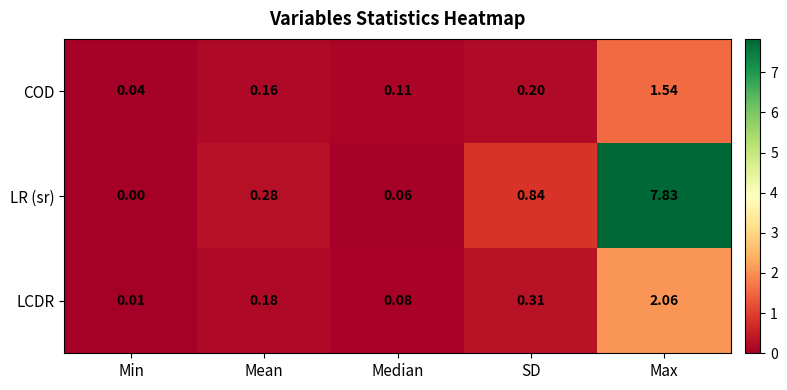

Which series has the largest total across all categories?

LR (sr)